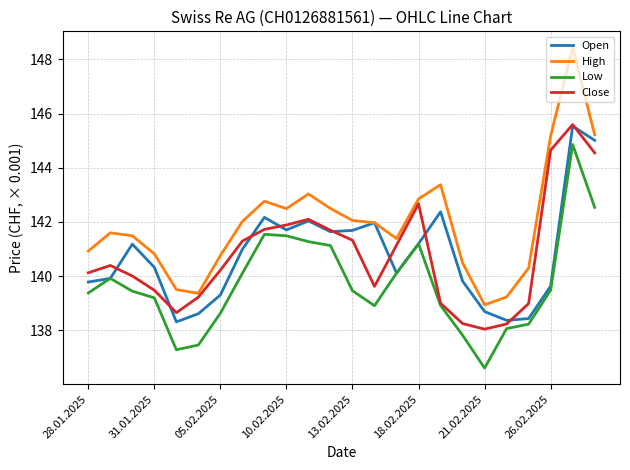

True or false: Low and High intersect in this chart.

False